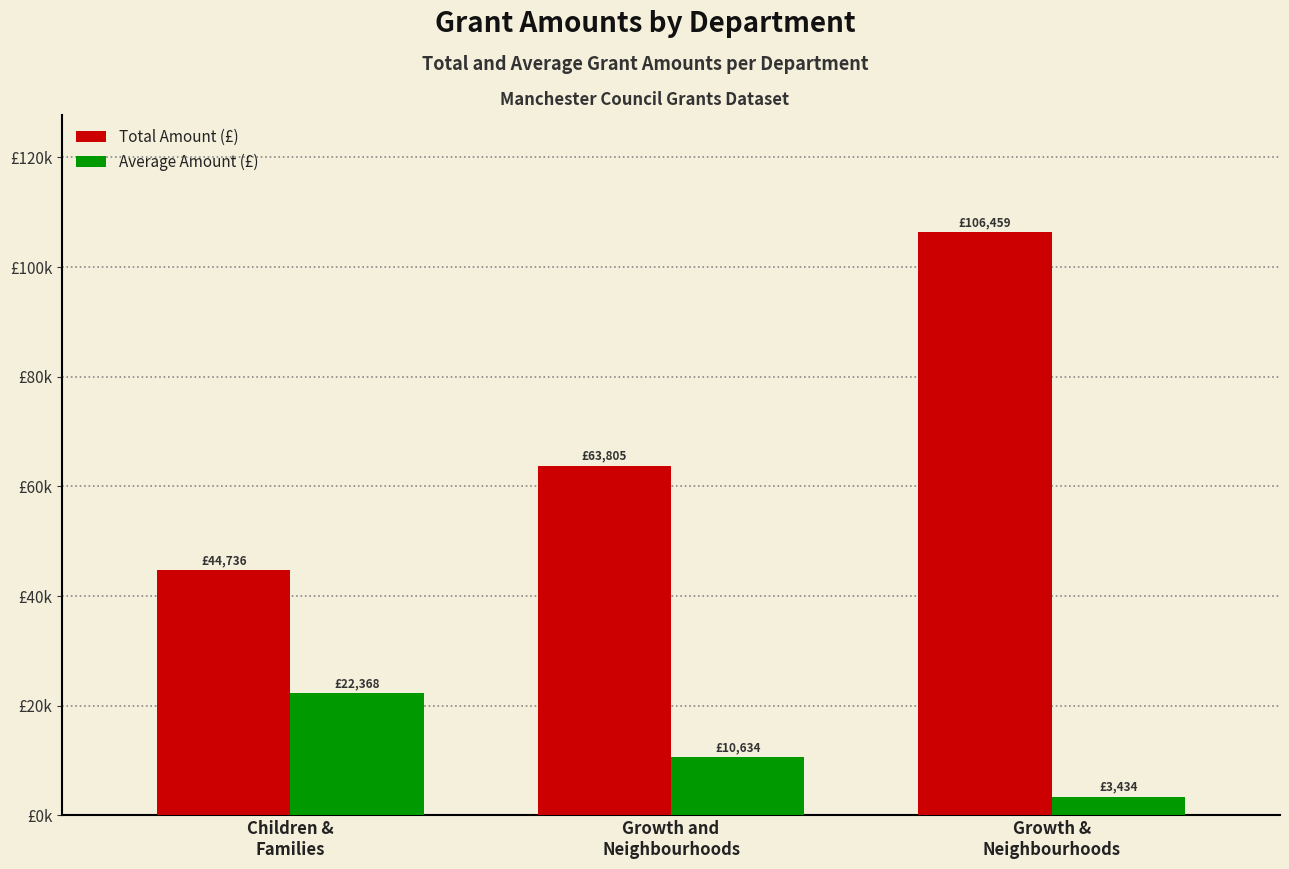

Does the chart contain stacked bars?

No